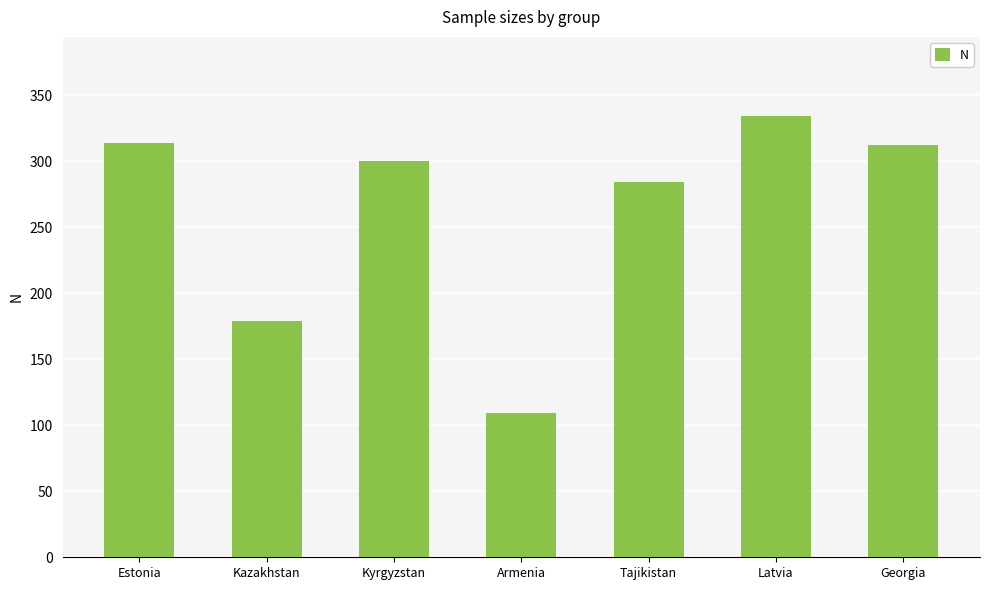

What is the average value?

262